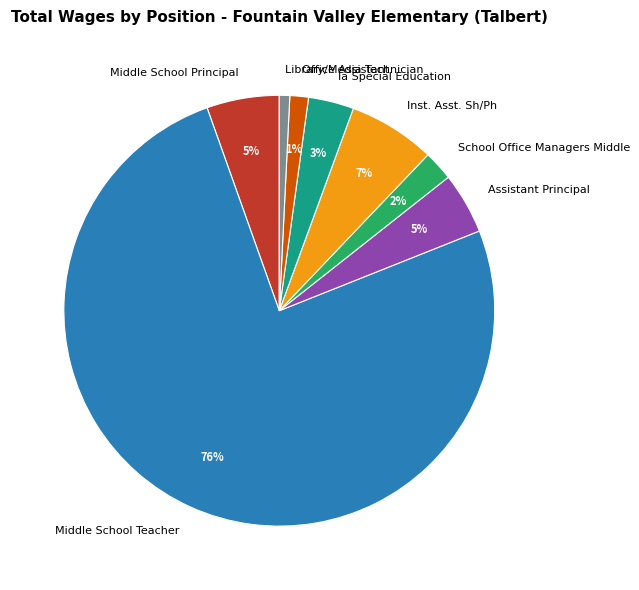

Which category has the biggest portion of the pie?

Middle School Teacher